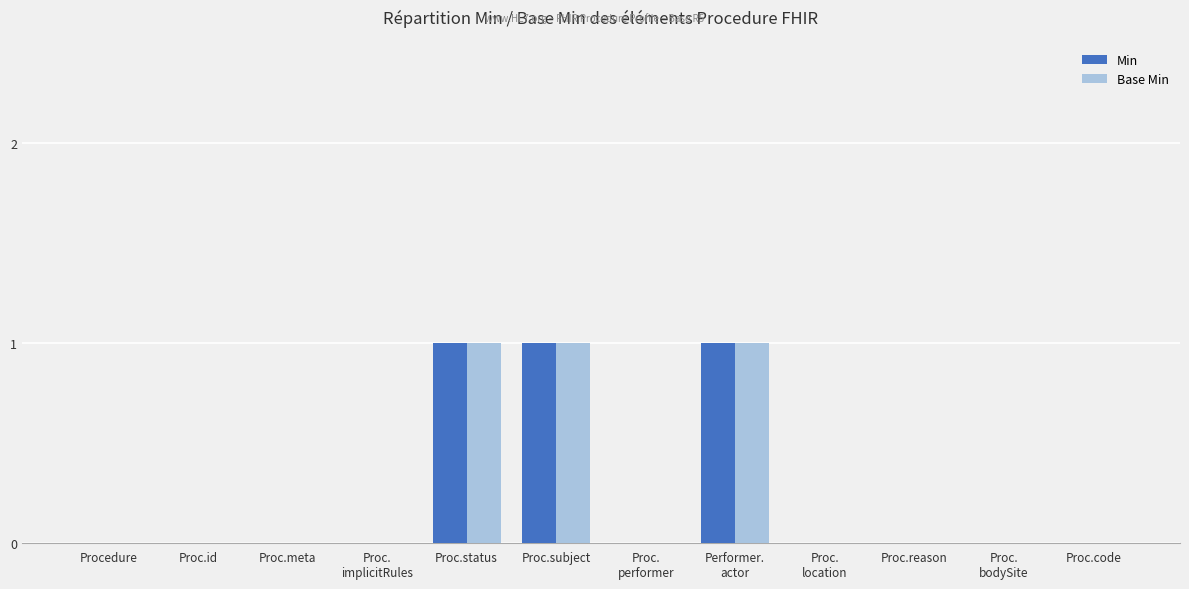

What value does the Min series have at Proc.subject?

1